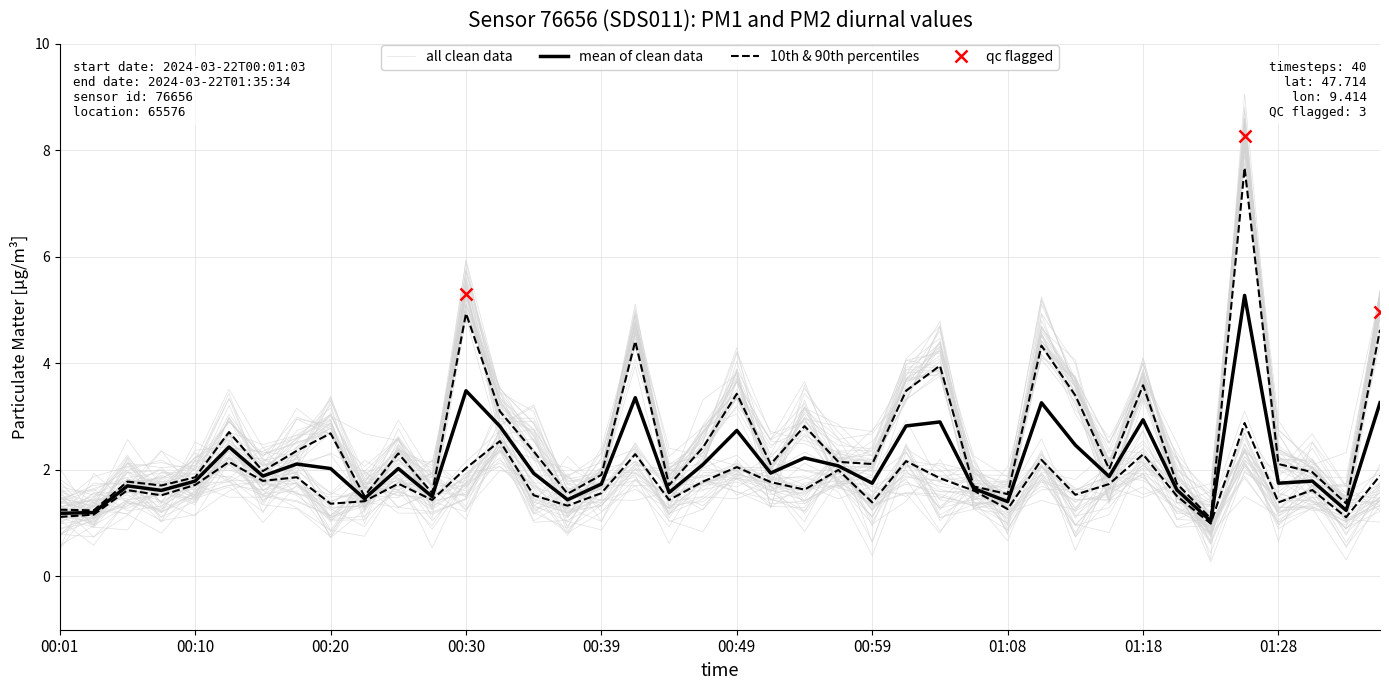

What is the value of the 14th point from the left?

3.1